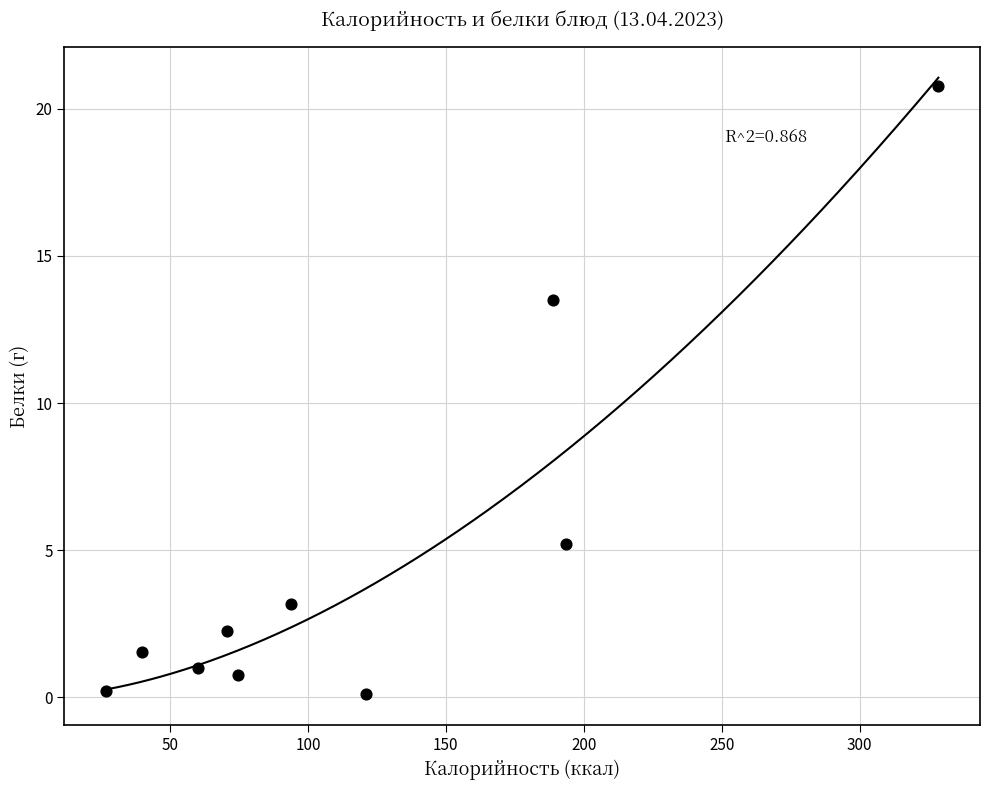

What Y value in the scatter plot is closest to 10?

13.5